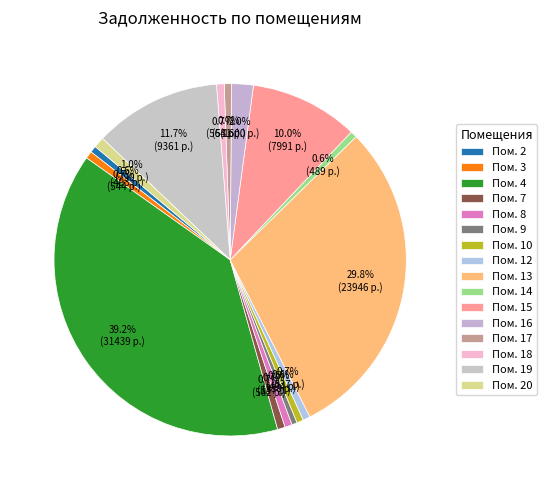

How many segments does this pie chart have?

16